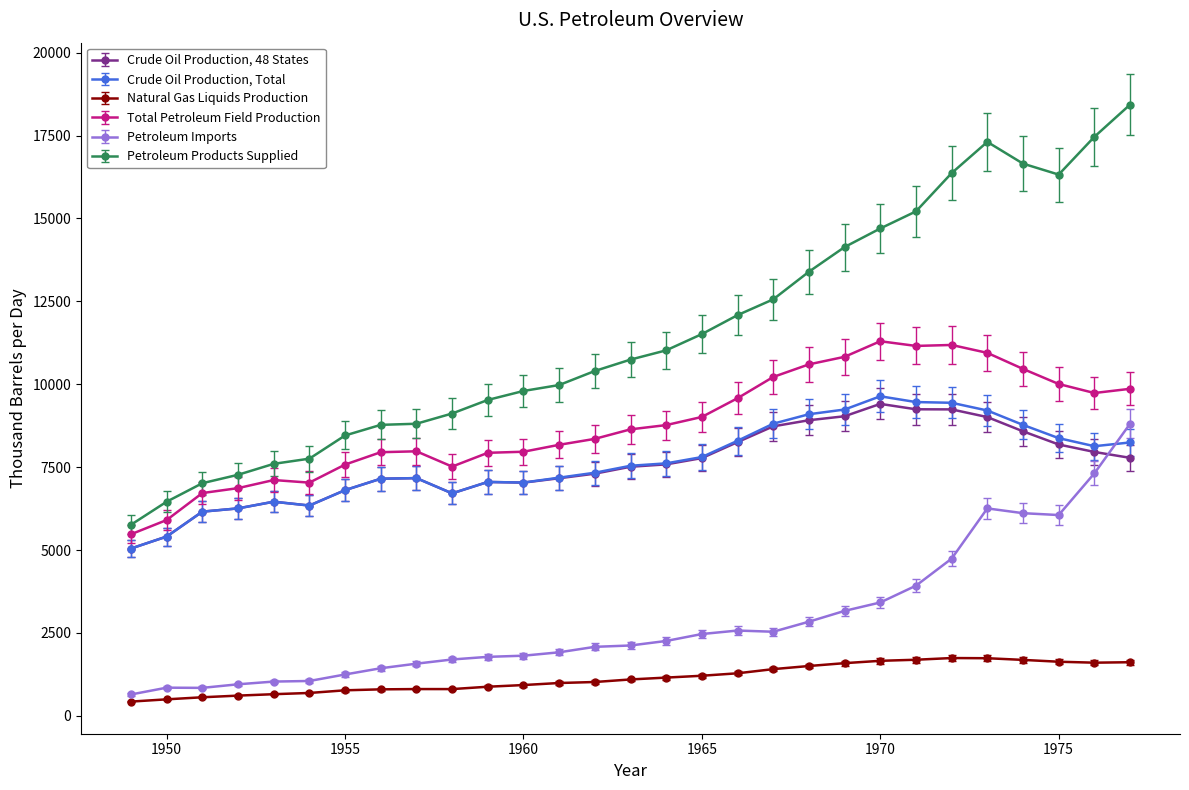

What is the average value of the Natural Gas Liquids Production series?

1140.6